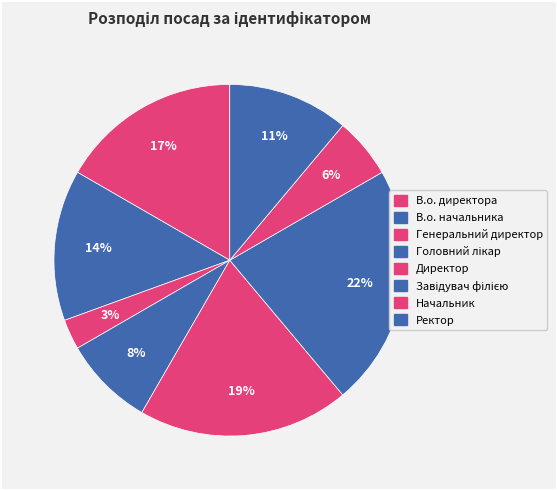

How many slices are in this pie chart?

8